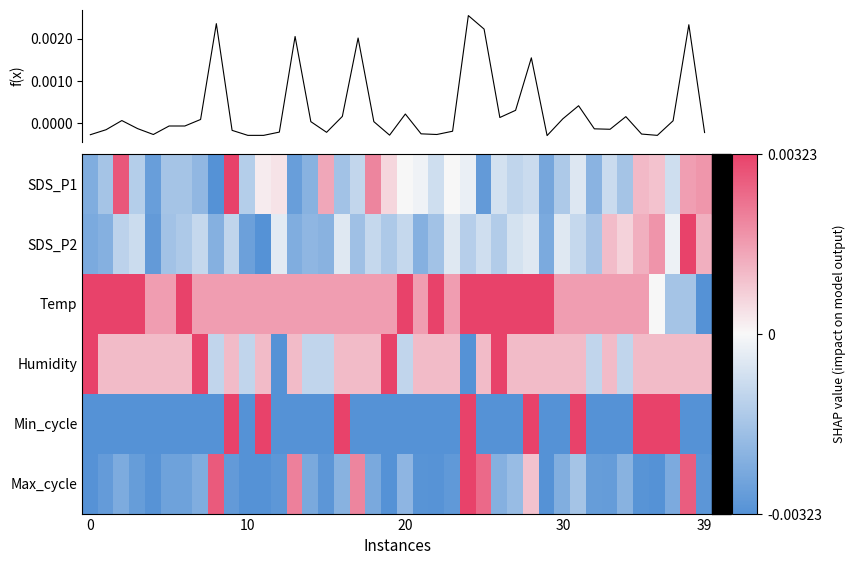

The value of f(x) at 32 is -0.0. True or false?

False